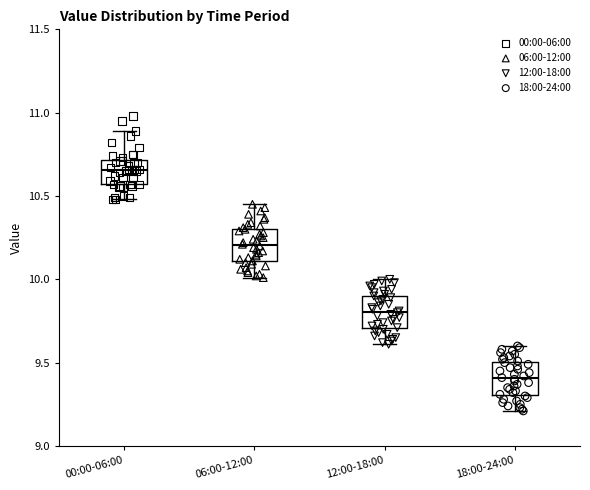

Which box has the lowest median line?

18:00-24:00